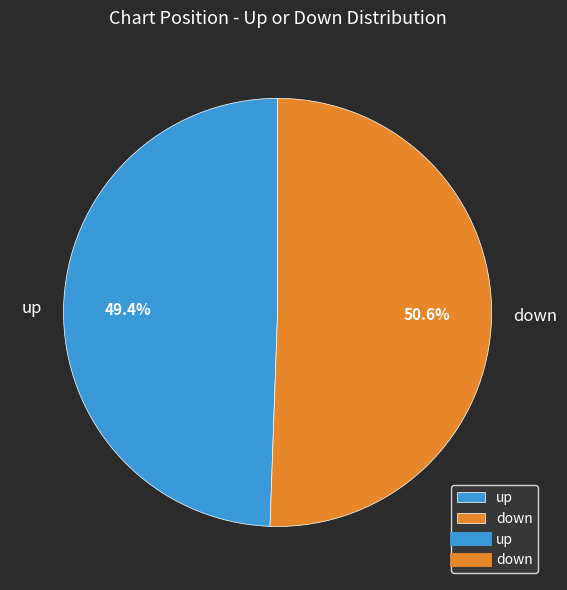

Count the number of slices in the pie.

2